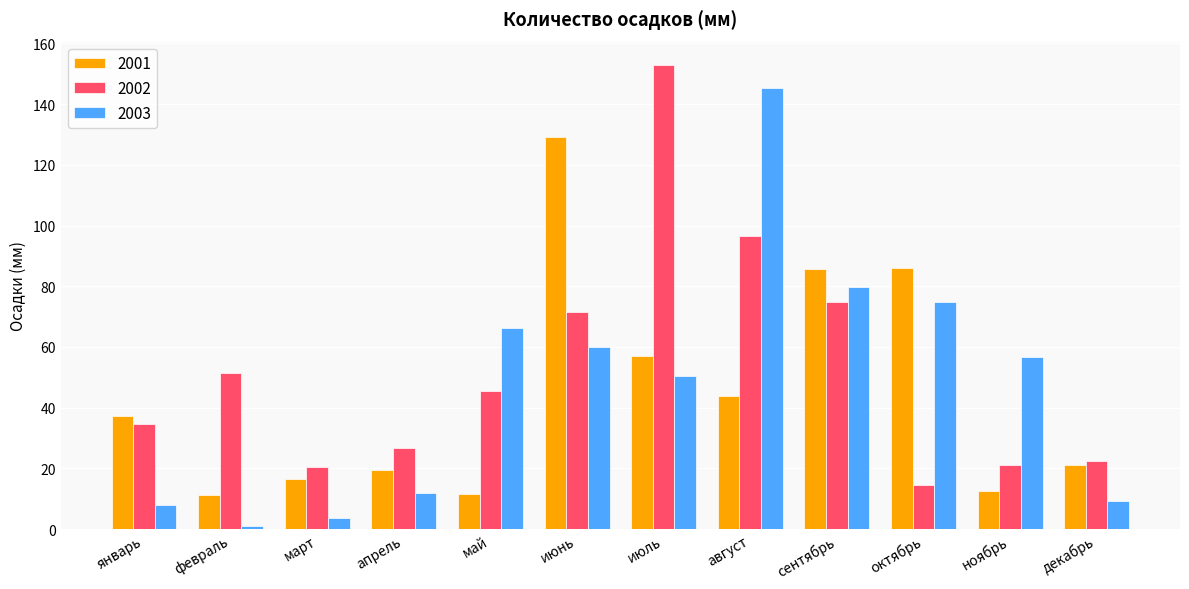

Is it true that 2003 equals 91.9 at июнь?

False